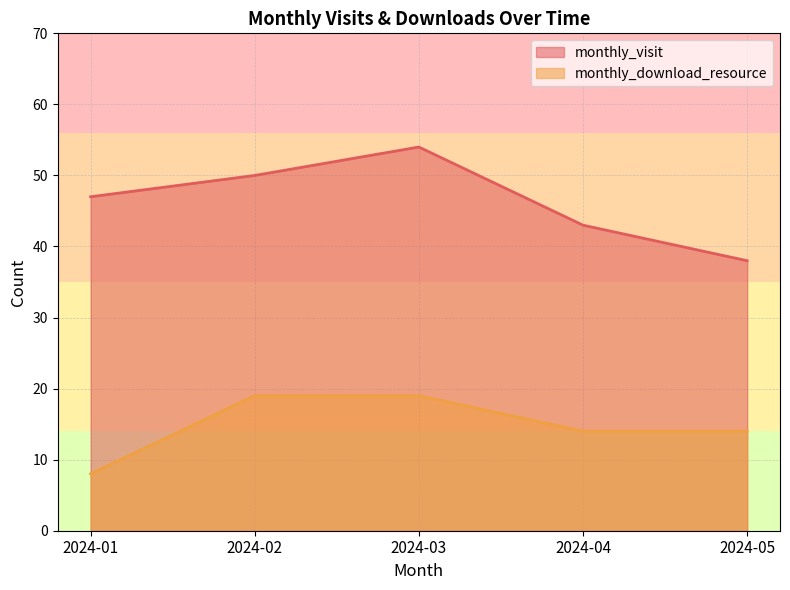

Count the number of categories in the chart.

5